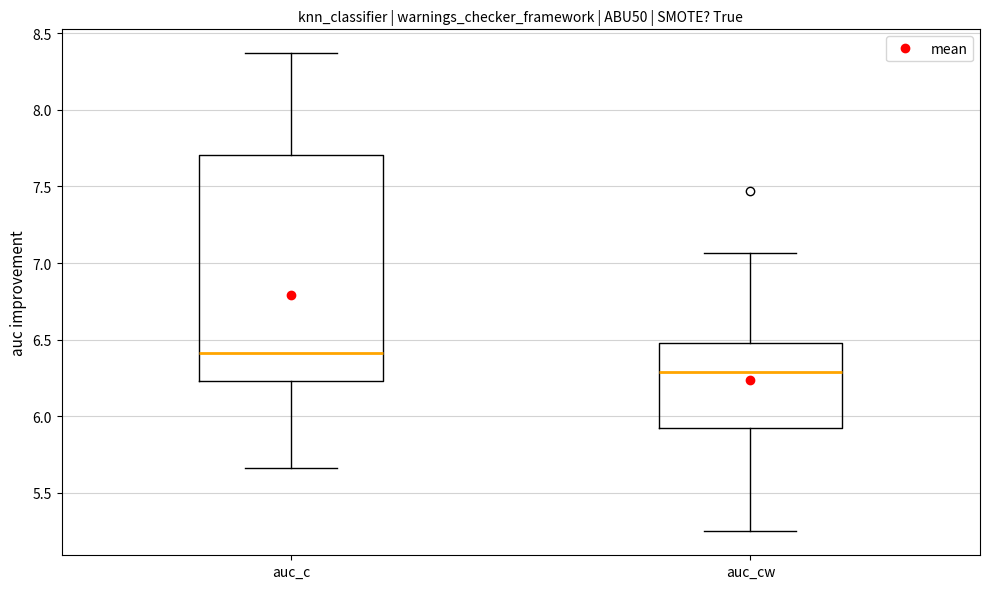

Reading left to right, transcribe this box plot: for each box, give where its median line is, the range the box spans, and where its two whiskers end, as read against the y-axis. The values are not printed on the chart, so give them approximately, as read against the axis.

auc_c: median 6.40, box 6.25 to 7.70, whiskers 5.65 to 8.35
auc_cw: median 6.30, box 5.90 to 6.50, whiskers 5.25 to 7.05